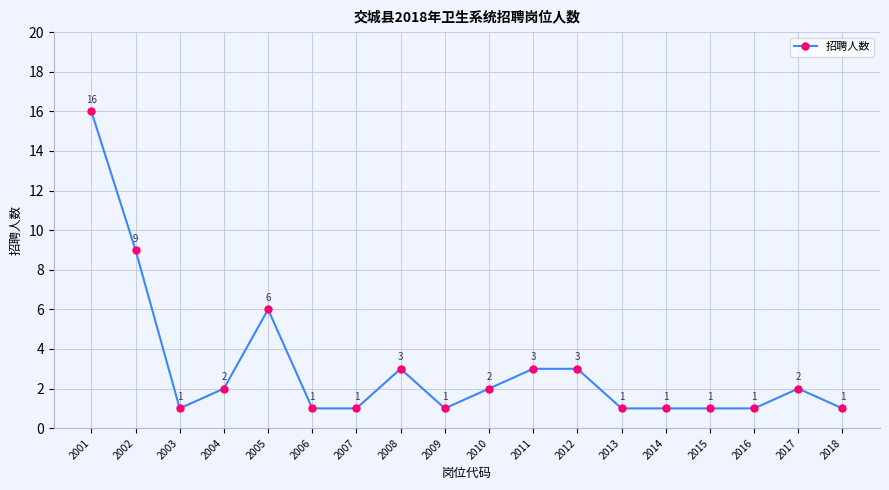

Which category has the highest value across all series?

2001